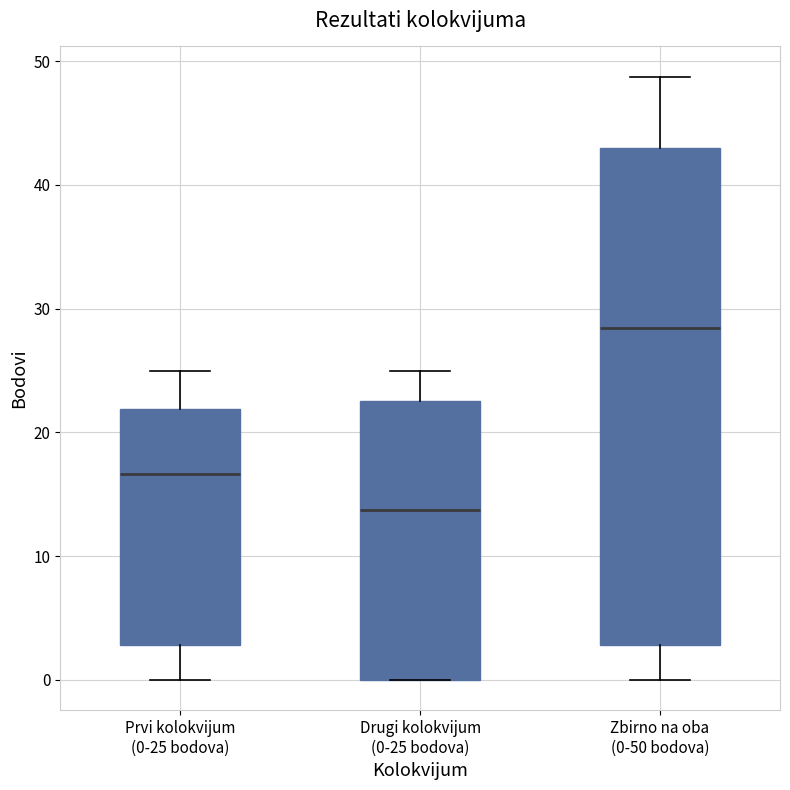

Which box is the tallest, from its lower edge to its upper edge?

Zbirno na oba (0-50 bodova)